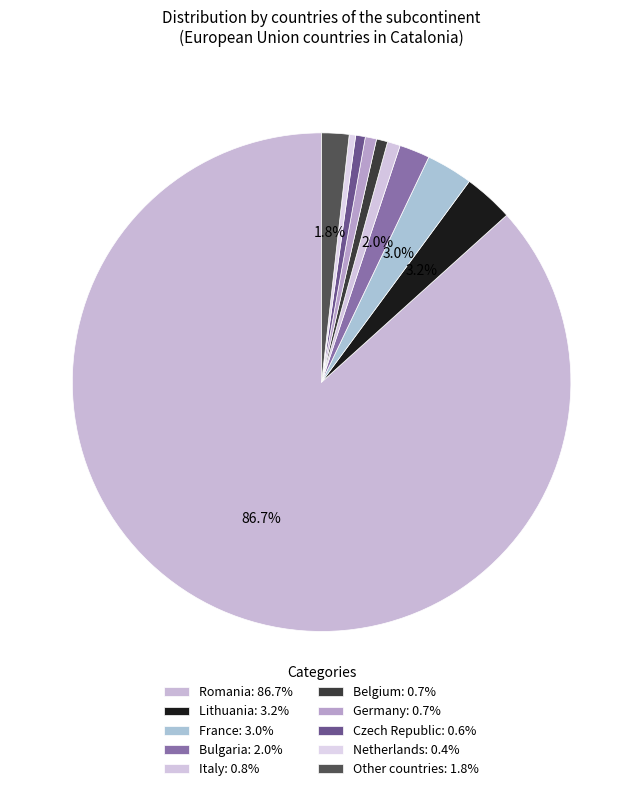

Count the number of slices in the pie.

10